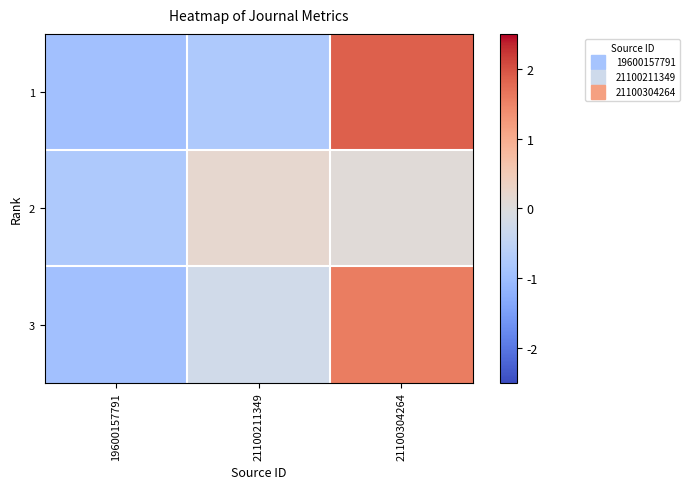

Reading left to right, transcribe all the data shown in this chart.

1: 19600157791=-1.0	21100211349=-0.8	21100304264=1.9
2: 19600157791=-0.8	21100211349=0.2	21100304264=0.1
3: 19600157791=-1.0	21100211349=-0.2	21100304264=1.6